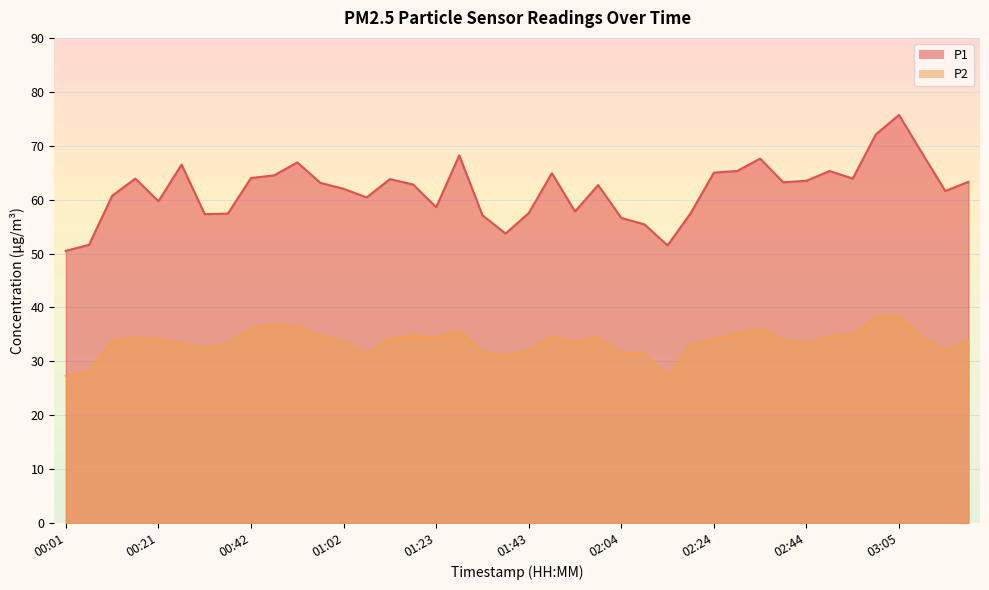

Reading left to right, list all the values displayed in this chart.

P1: 50.5	51.6	60.7	63.9	59.7	66.5	57.3	57.4	64.0	64.5	66.9	63.1	62.0	60.4	63.8	62.8	58.6	68.2	57.1	53.7	57.5	64.9	57.8	62.7	56.6	55.4	51.5	57.5	65.0	65.3	67.6	63.2	63.5	65.3	63.9	72.1	75.7	68.6	61.6	63.3
P2: 27.3	28.2	33.8	34.3	34.1	33.3	32.5	33.2	36.1	36.9	36.4	34.8	33.7	31.4	34.2	34.8	34.4	35.7	31.8	31.0	32.1	34.6	33.5	34.5	31.6	31.4	27.2	33.2	34.1	35.1	36.1	33.9	33.3	34.6	35.0	38.1	38.4	34.5	31.9	33.9